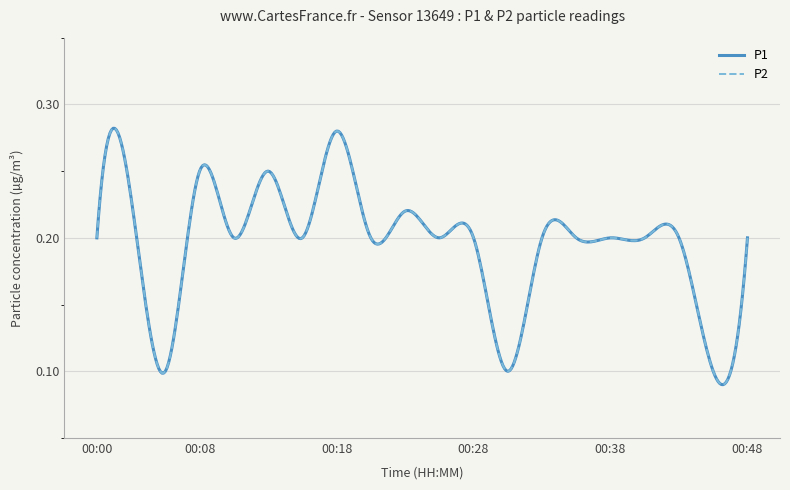

Which series has the largest total across all categories?

P1